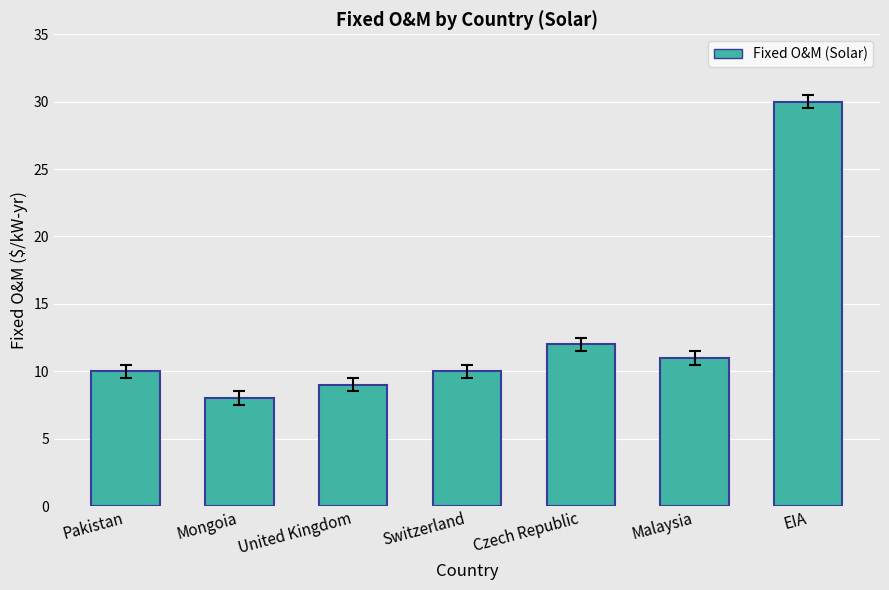

What is the difference between the second highest and minimum values?

4